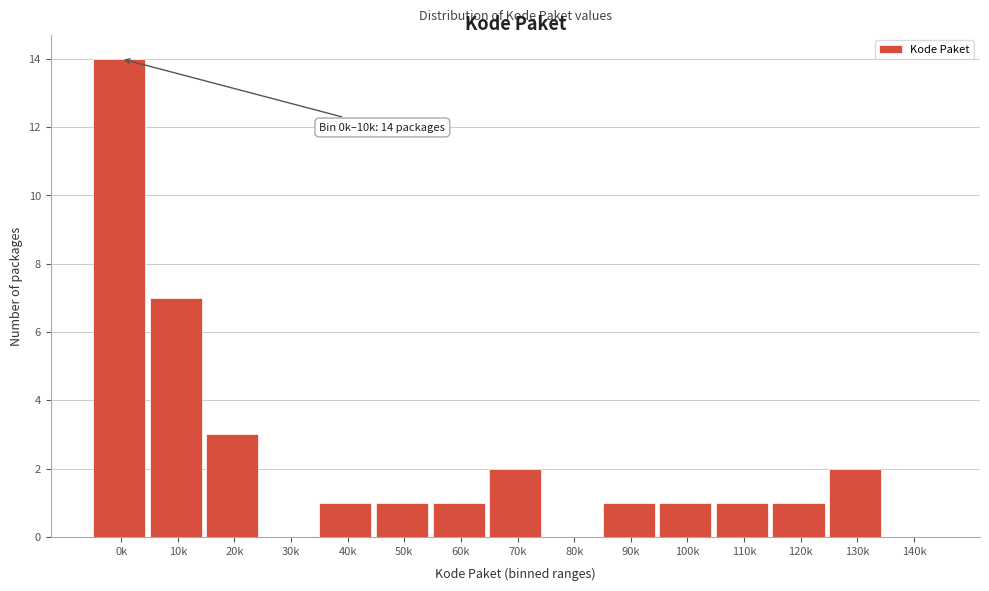

Reading left to right, list all the values displayed in this chart.

0k=14	10k=7	20k=3	30k=0	40k=1	50k=1	60k=1	70k=2	80k=0	90k=1	100k=1	110k=1	120k=1	130k=2	140k=0